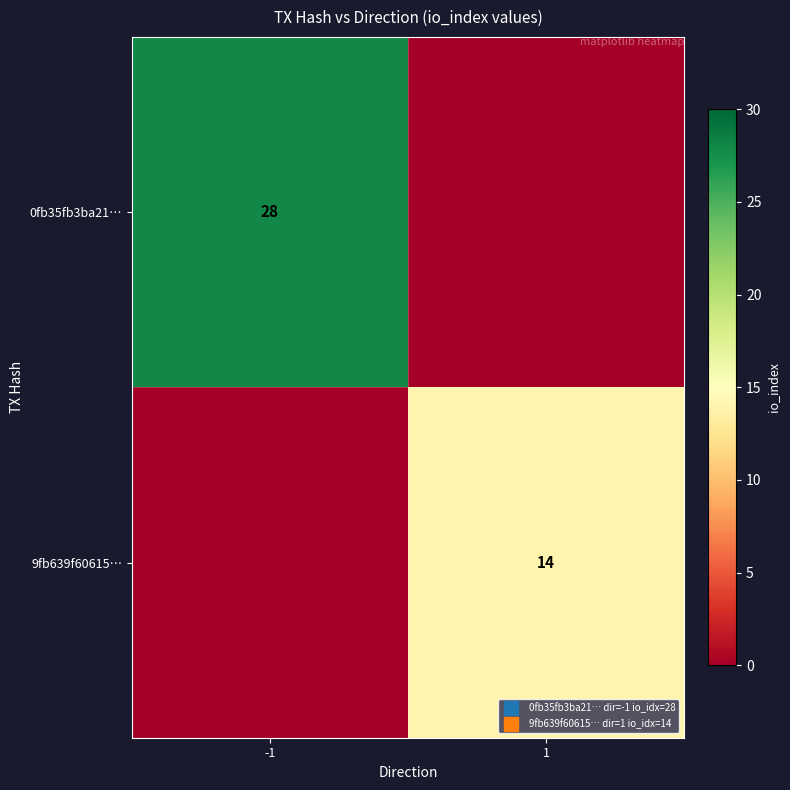

What is the greatest value displayed?

28